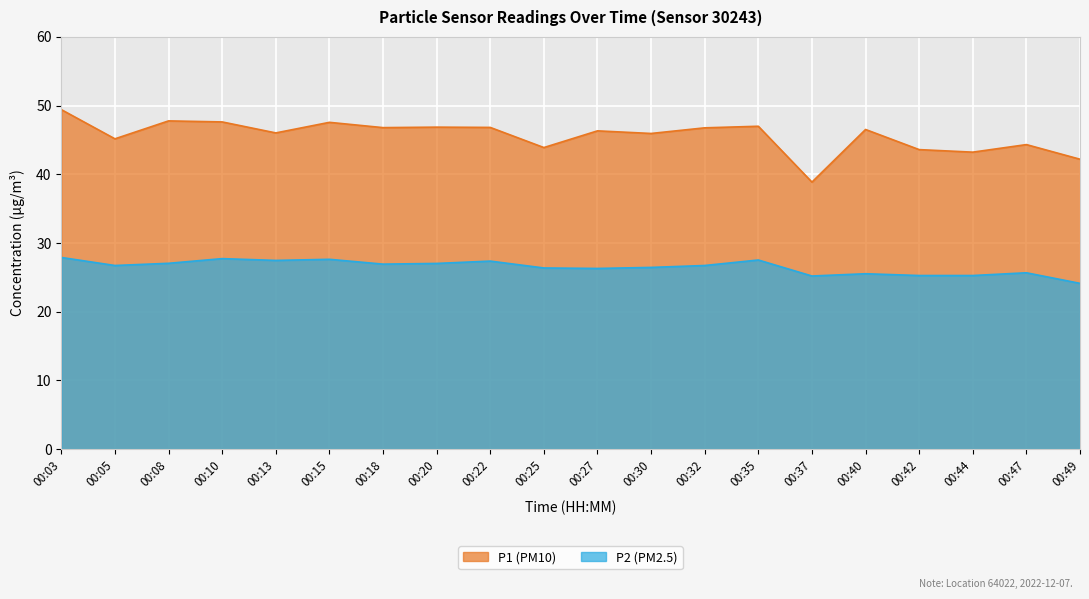

How many data points in P1 are less than 46?

8